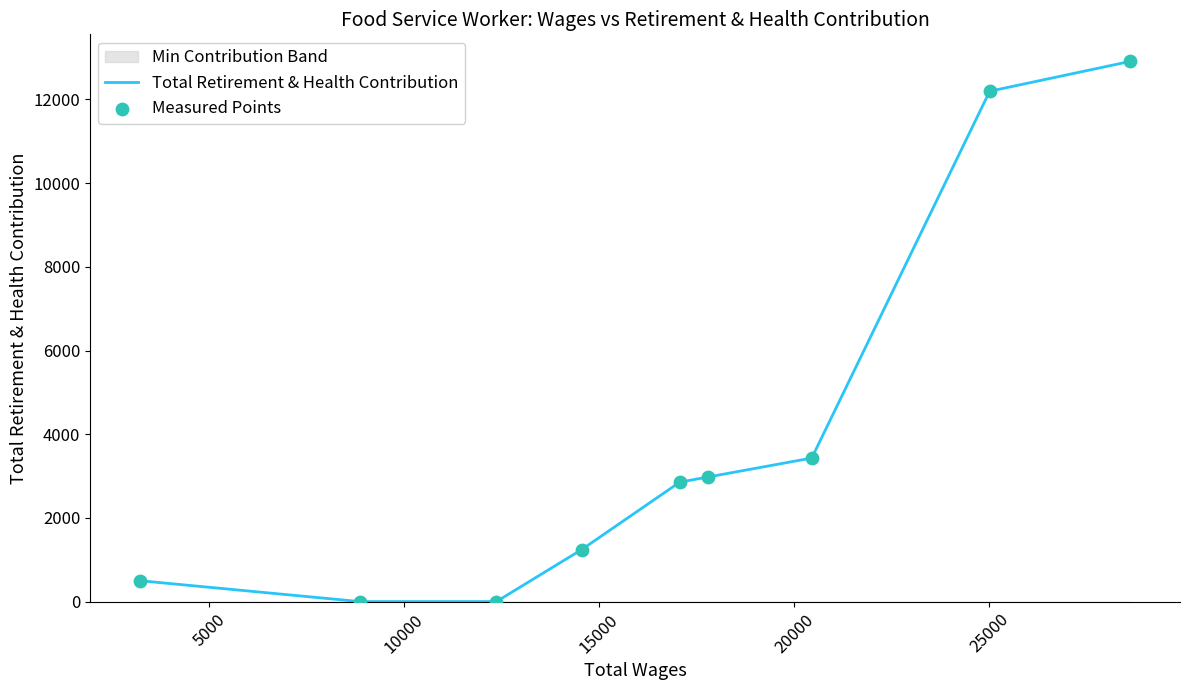

Which series reaches the maximum Y coordinate?

Total Retirement & Health Contribution